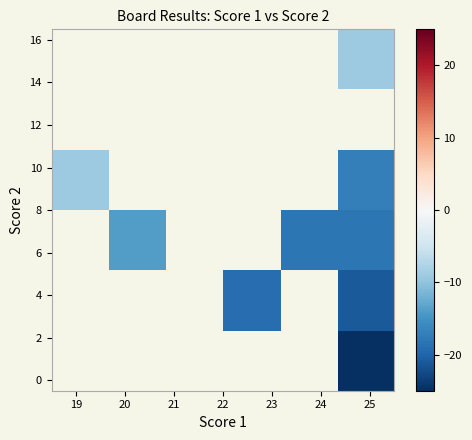

What is the greatest value displayed?

-9.0